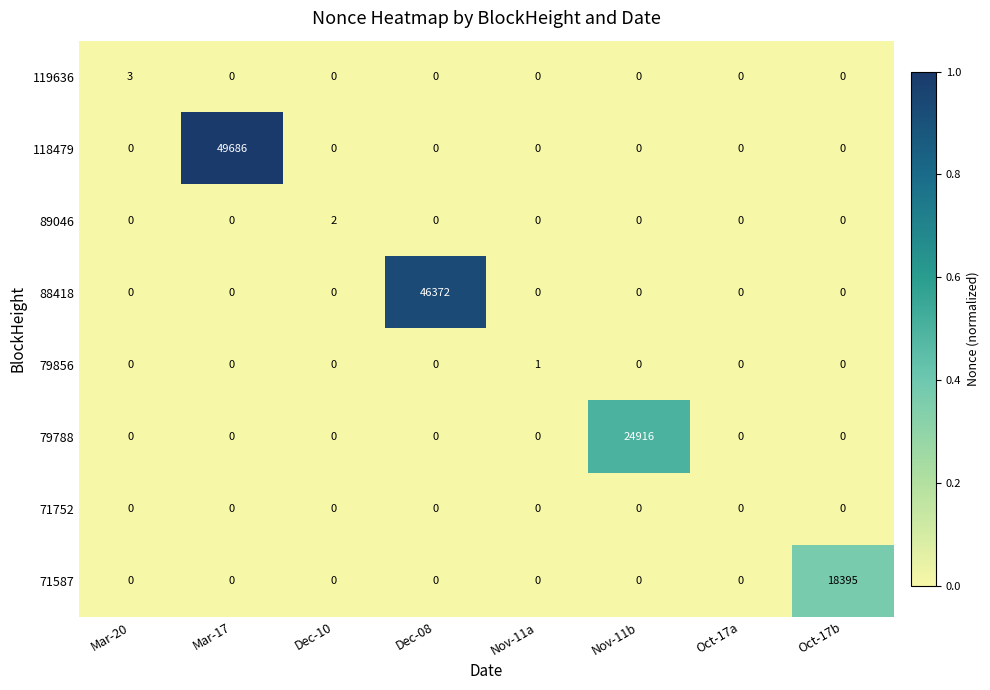

Which series has the largest total across all categories?

118479